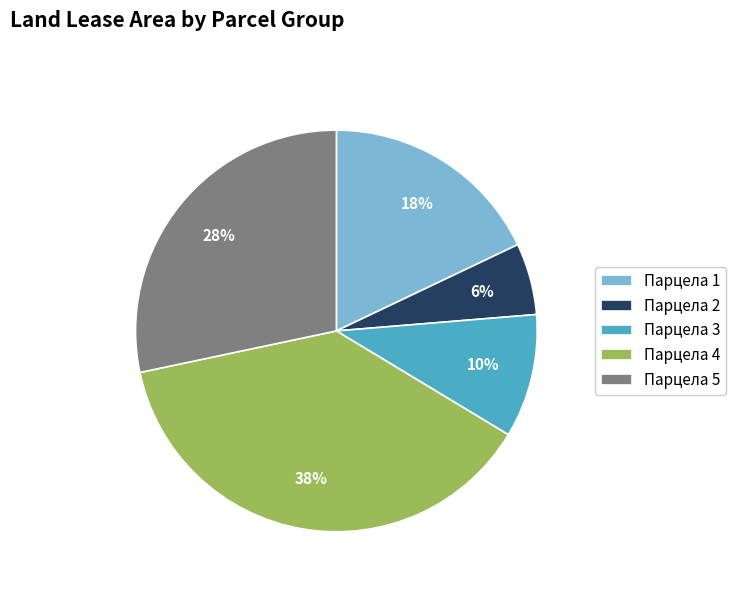

Combined, do Парцела 5 and Парцела 3 account for over 50%?

No